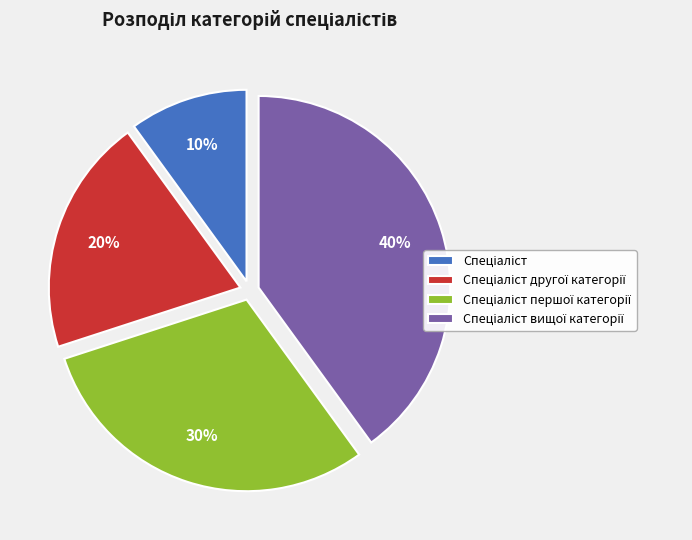

Is there any slice that represents more than half of the pie?

No